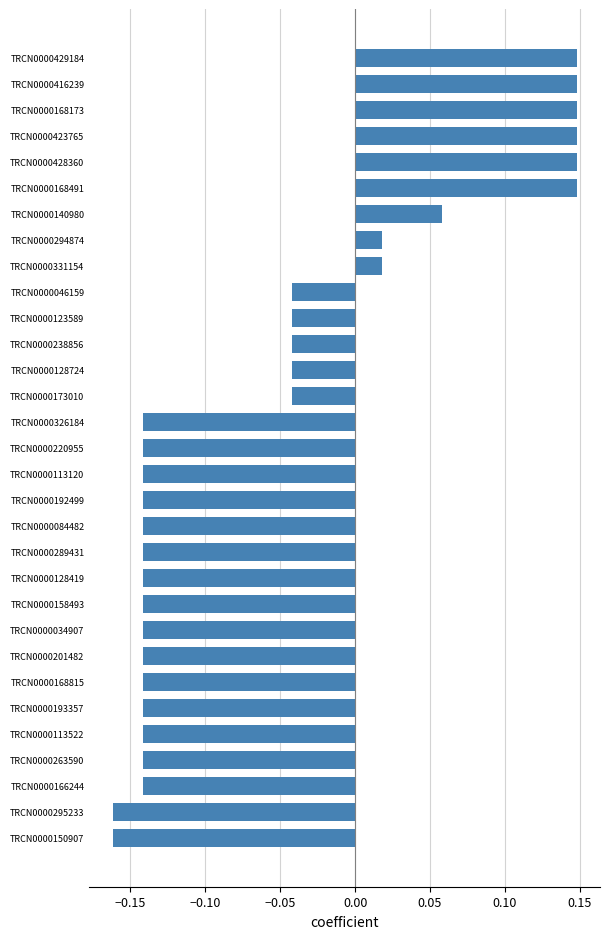

What is the difference between the second highest and second lowest values?

0.3